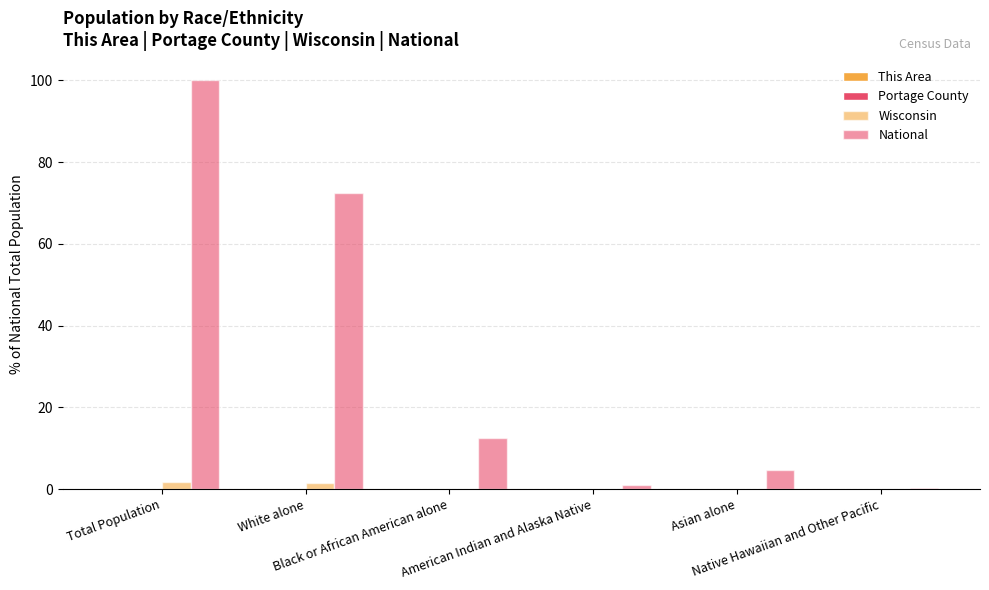

List the labels in order of National value, largest first.

Total Population, White alone, Black or African American alone, Asian alone, American Indian and Alaska Native, Native Hawaiian and Other Pacific